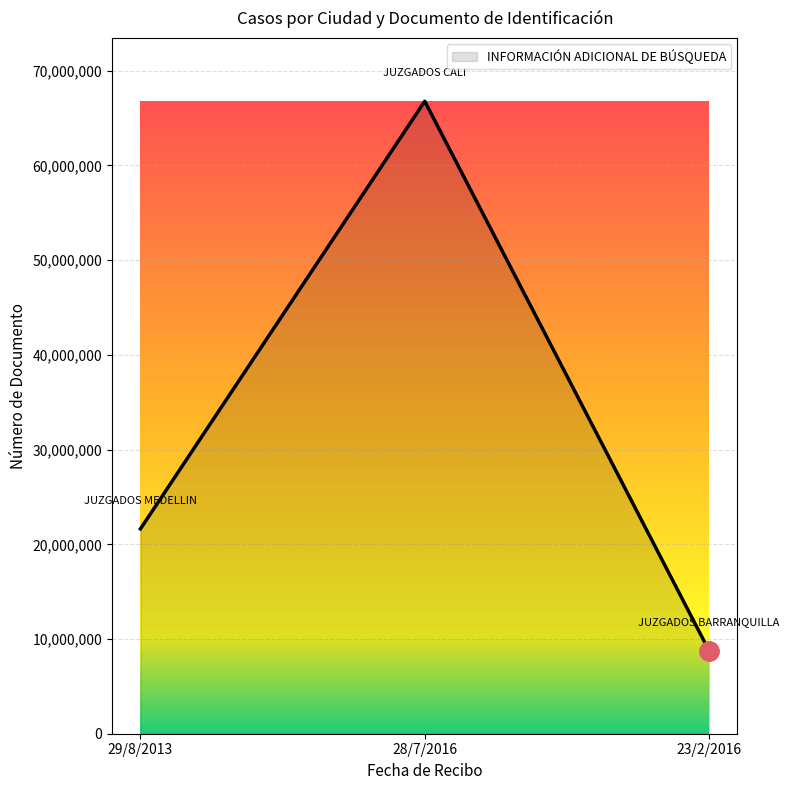

Which label corresponds to the smallest value in the chart?

23/2/2016